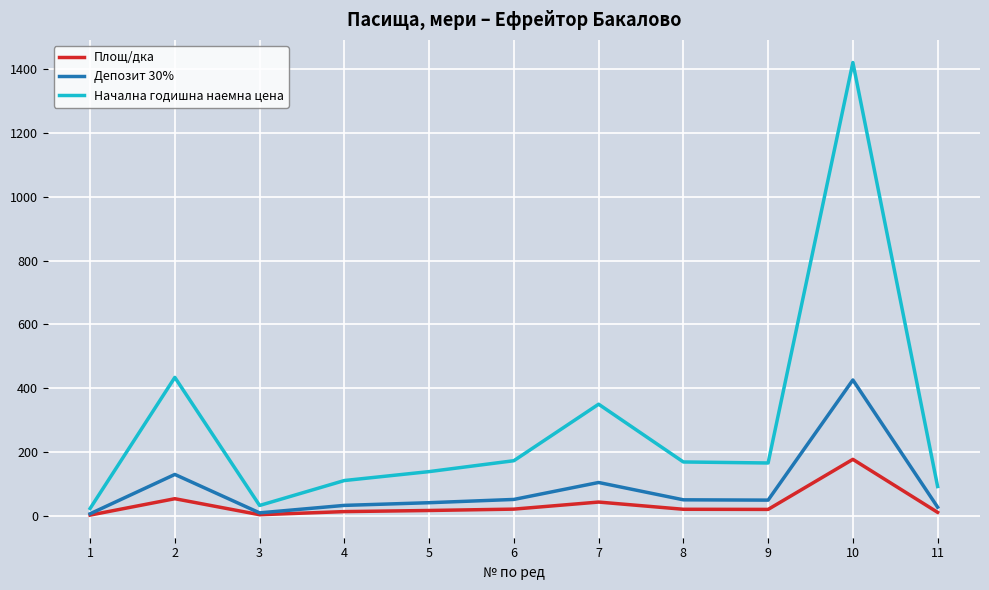

Rank the series at 10 from highest to lowest value.

Начална годишна наемна цена, Депозит 30%, Площ/дка